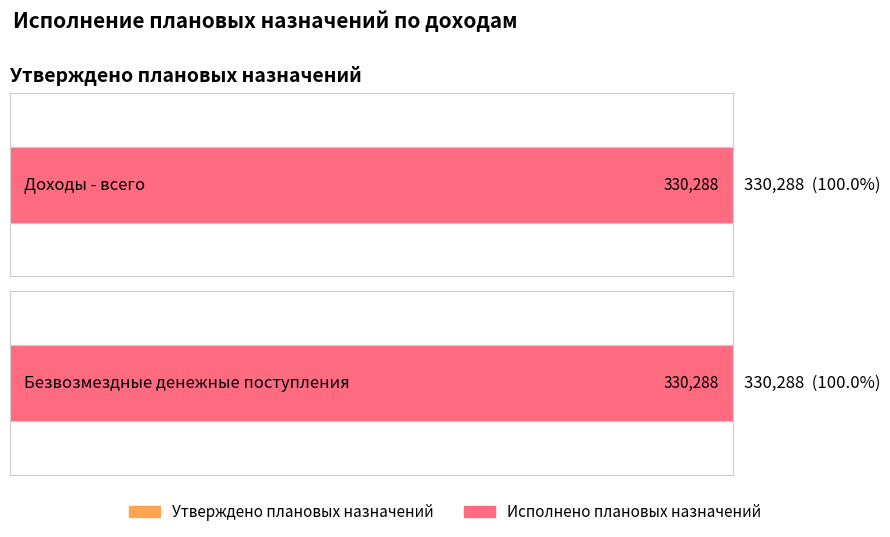

Which series has the largest range (max minus min)?

Утверждено плановых назначений